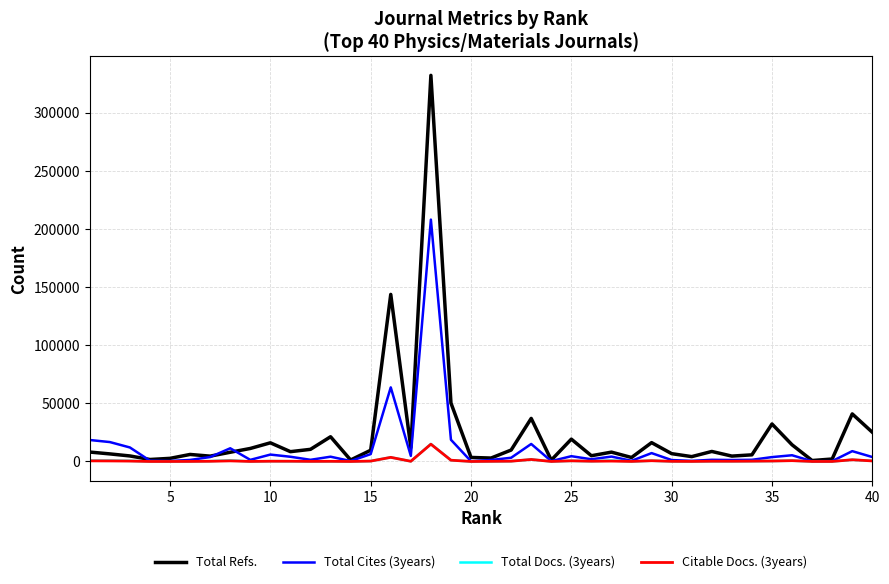

Which series has the largest range (max minus min)?

Total Refs.